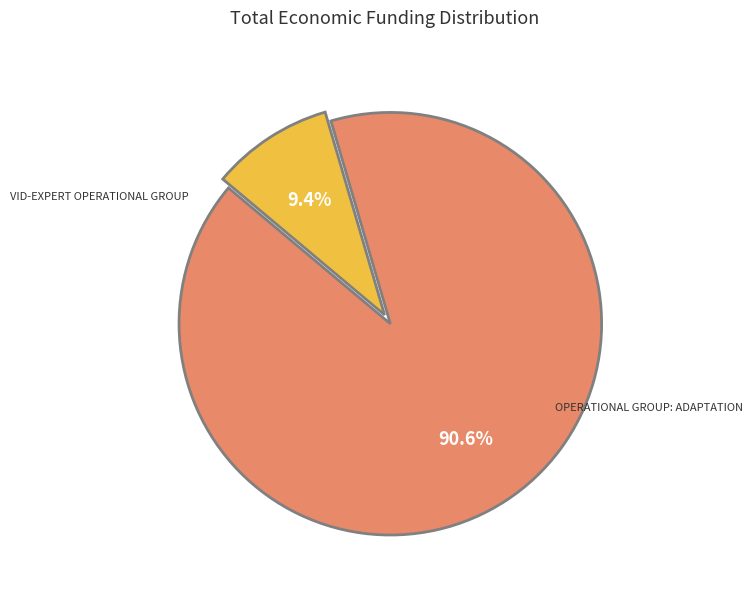

Is there any slice that represents more than half of the pie?

Yes